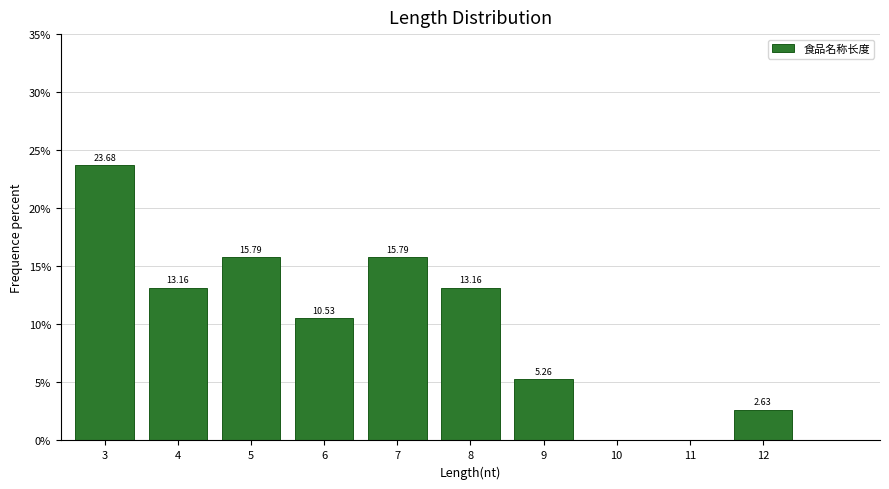

What is the change in value from 6 to 7?

+5.3